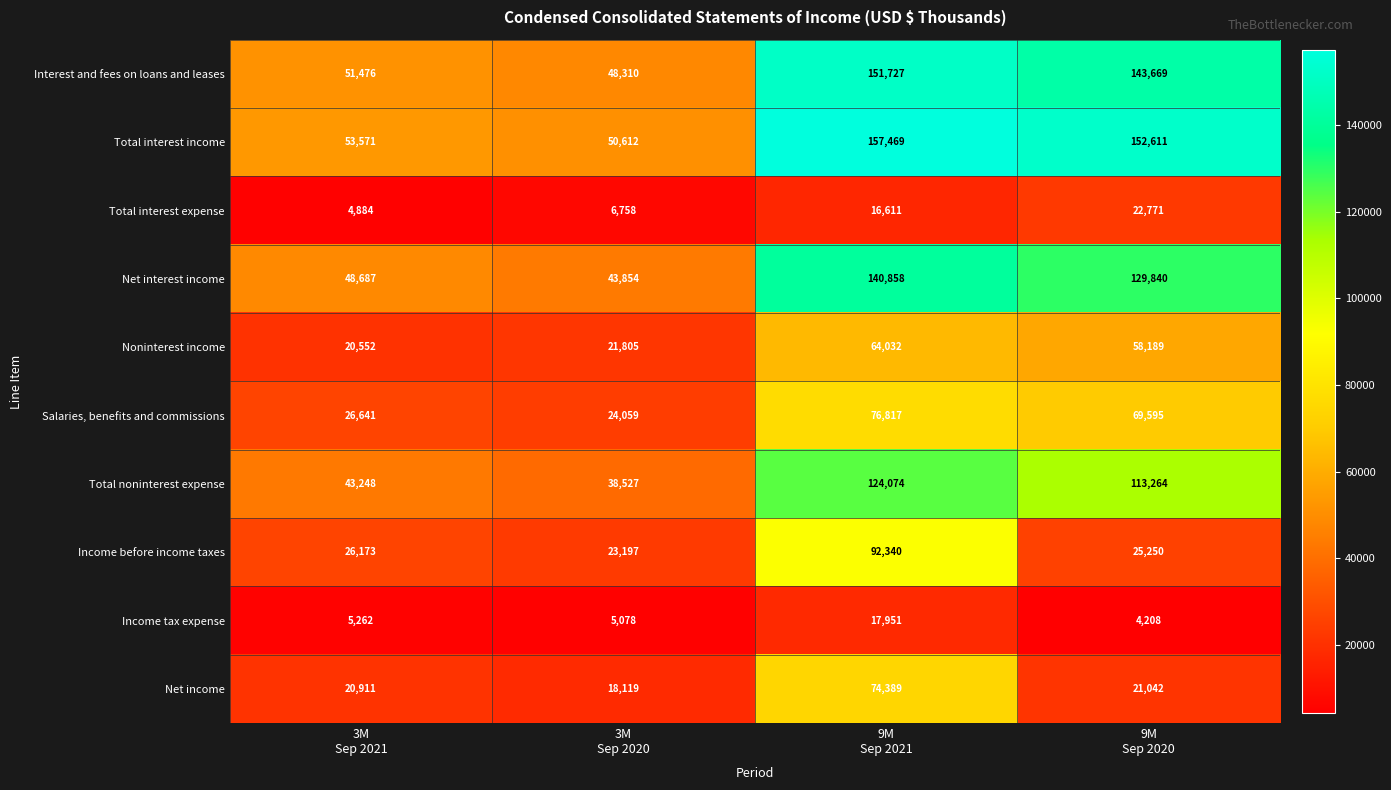

Rank the series by their maximum value, from highest to lowest.

Total interest income, Interest and fees on loans and leases, Net interest income, Total noninterest expense, Income before income taxes, Salaries, benefits and commissions, Net income, Noninterest income, Total interest expense, Income tax expense